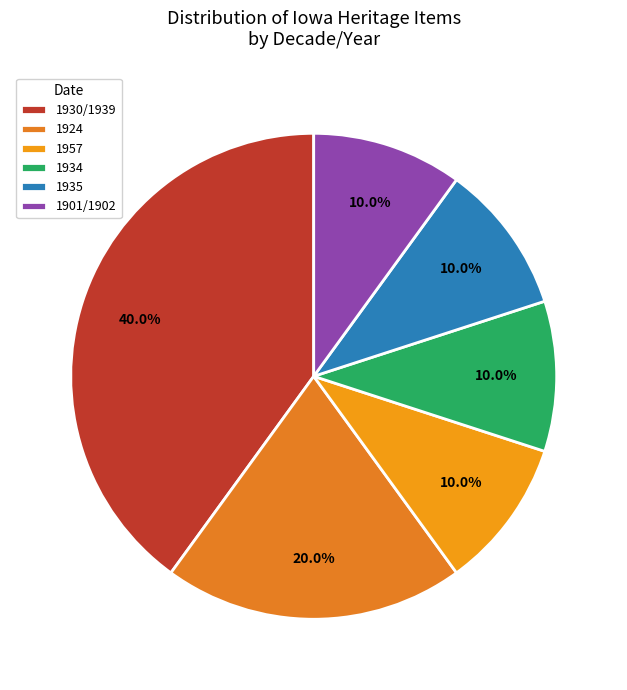

Between 1930/1939 and 1935, which is larger?

1930/1939